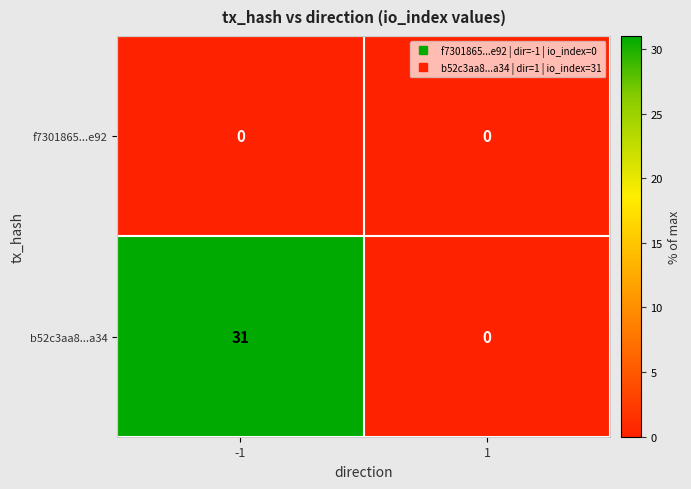

Reading left to right, transcribe all the data shown in this chart.

f7301865...e92: -1=0	1=0
b52c3aa8...a34: -1=31	1=0